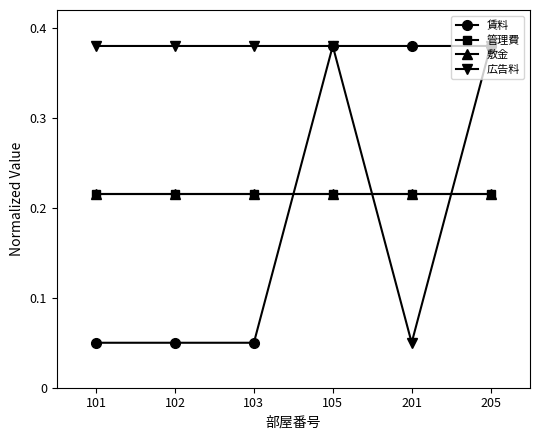

Does the chart display data point markers on the line(s)?

Yes